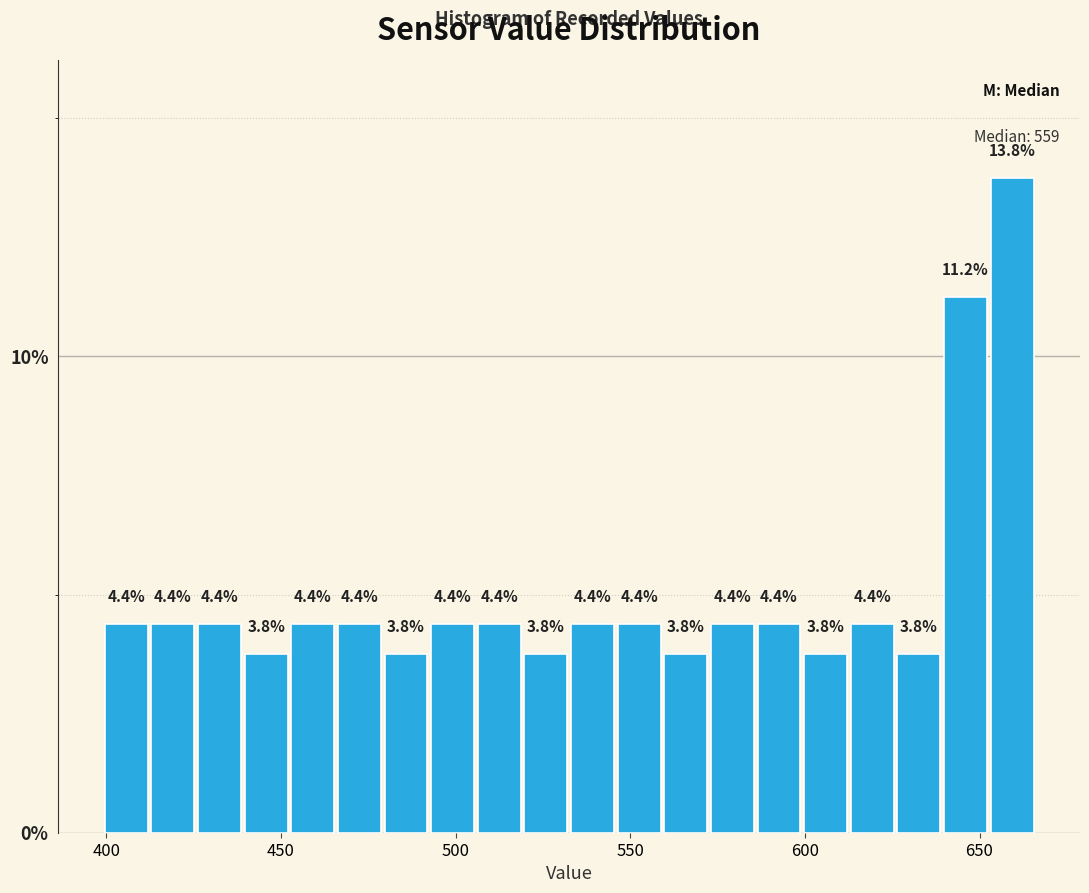

Around what value on the x-axis is the tallest bar? Give the approximate position of its centre, as read against the axis.

660